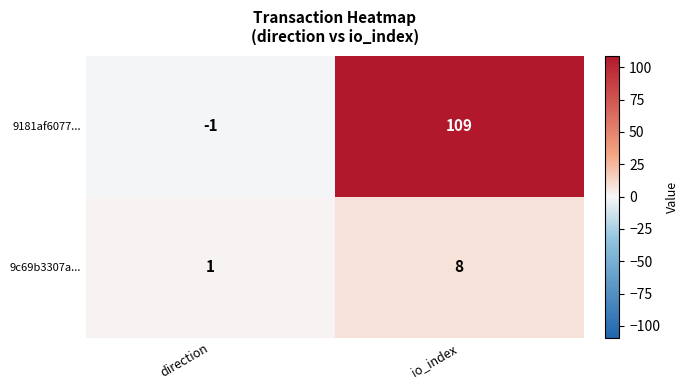

The value of 9181af6077... at io_index is 109. True or false?

True